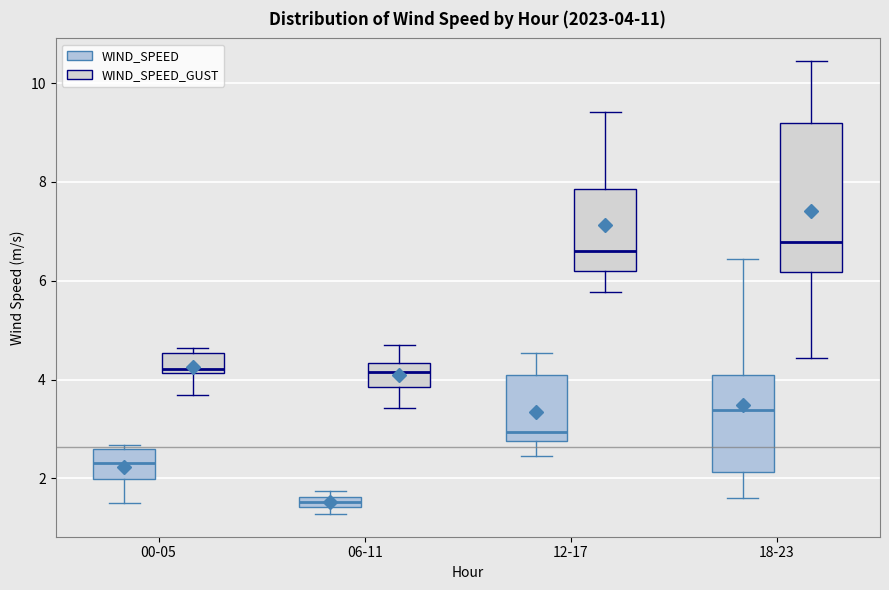

Which box is the tallest, from its lower edge to its upper edge?

18-23 (WIND_SPEED_GUST)